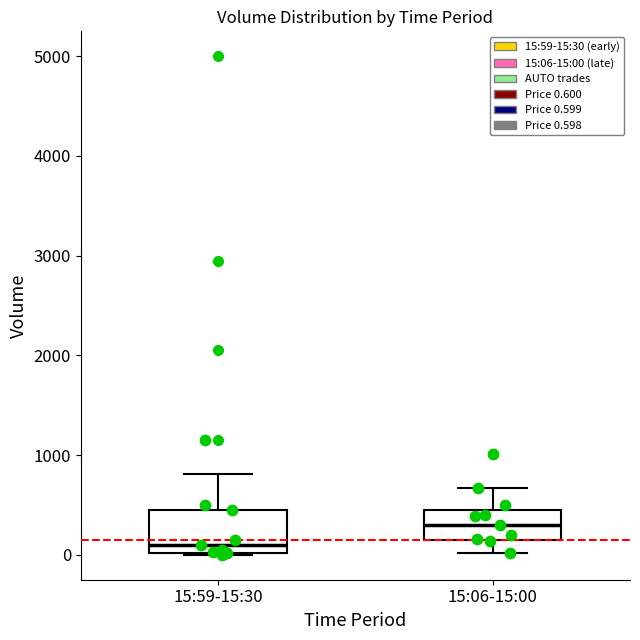

Reading left to right, transcribe this box plot: for each box, give where its median line is, the range the box spans, and where its two whiskers end, as read against the y-axis. The values are not printed on the chart, so give them approximately, as read against the axis.

15:59-15:30: median 100, box 0 to 500, whiskers 0 to 800
15:06-15:00: median 300, box 100 to 500, whiskers 0 to 700